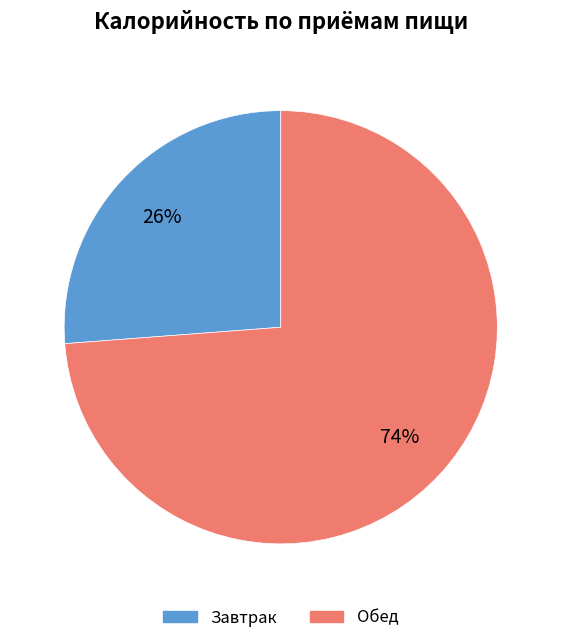

To the nearest percent, what portion does Обед represent?

74%